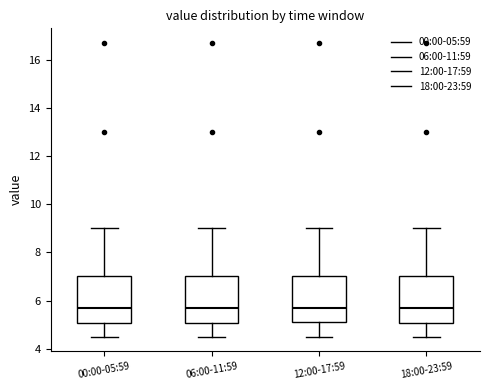

Reading left to right, read every box against the y-axis: the position of its median line, the range the box covers, and the ends of its whiskers. The values are not printed on the chart, so give them approximately, as read against the axis.

00:00-05:59: median 5.8, box 5.0 to 7.0, whiskers 4.6 to 9.0
06:00-11:59: median 5.8, box 5.0 to 7.0, whiskers 4.6 to 9.0
12:00-17:59: median 5.8, box 5.2 to 7.0, whiskers 4.6 to 9.0
18:00-23:59: median 5.8, box 5.0 to 7.0, whiskers 4.6 to 9.0